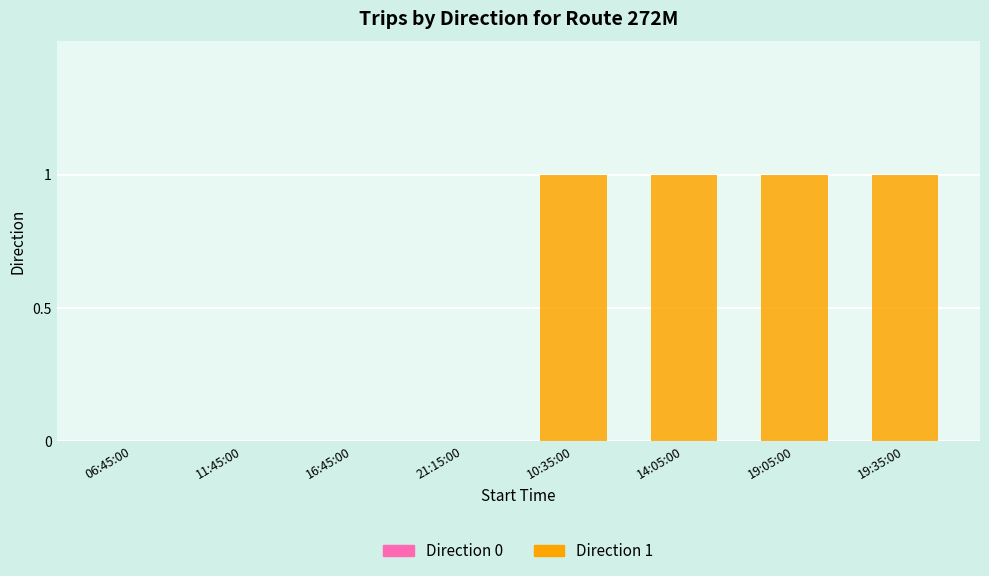

What is the sum of all Direction 1 values?

4